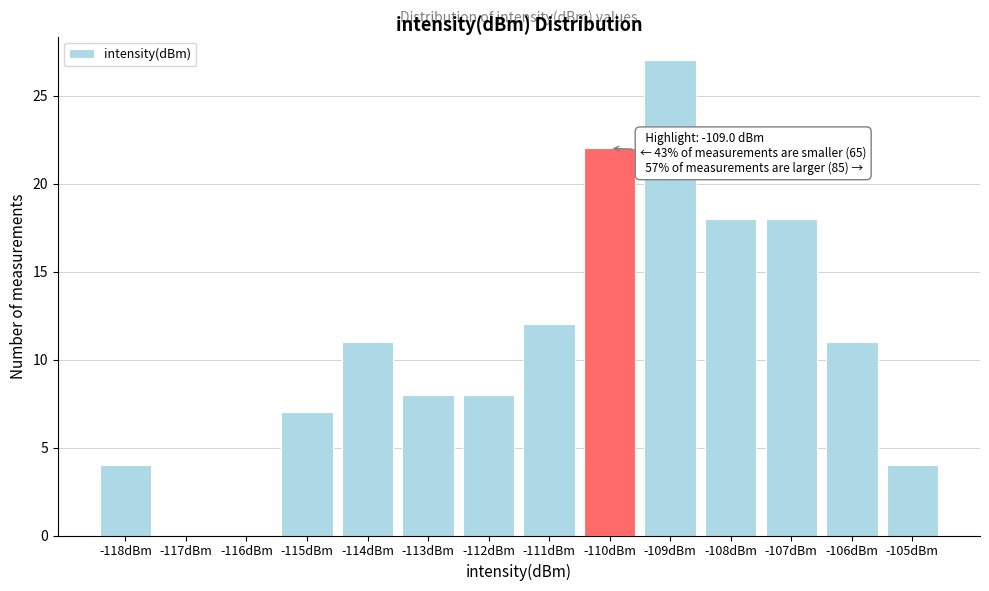

Reading left to right, extract all data points from this chart.

-118dBm=4	-117dBm=0	-116dBm=0	-115dBm=7	-114dBm=11	-113dBm=8	-112dBm=8	-111dBm=12	-110dBm=22	-109dBm=27	-108dBm=18	-107dBm=18	-106dBm=11	-105dBm=4